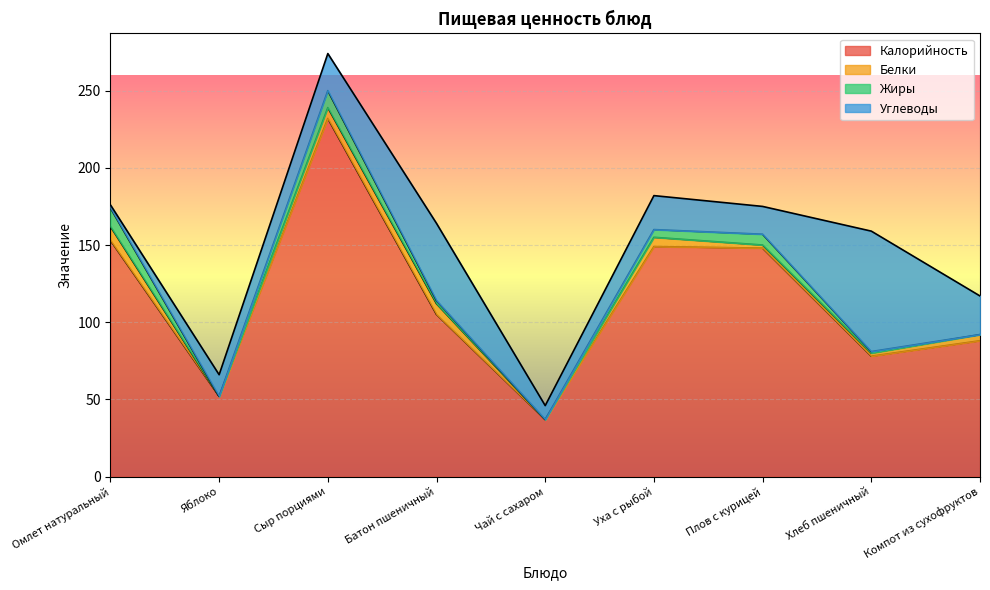

Between Сыр порциями and Чай с сахаром, which is larger?

Сыр порциями